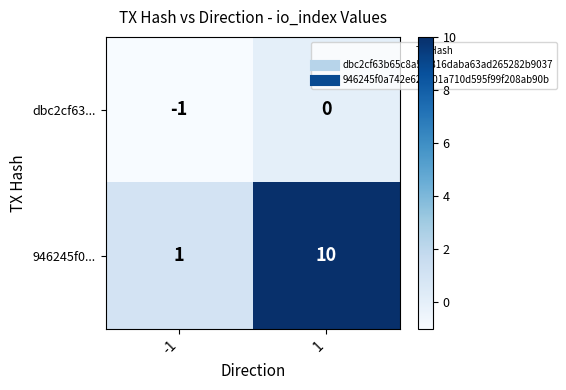

Between -1 and 1, which series saw the biggest shift?

946245f0...